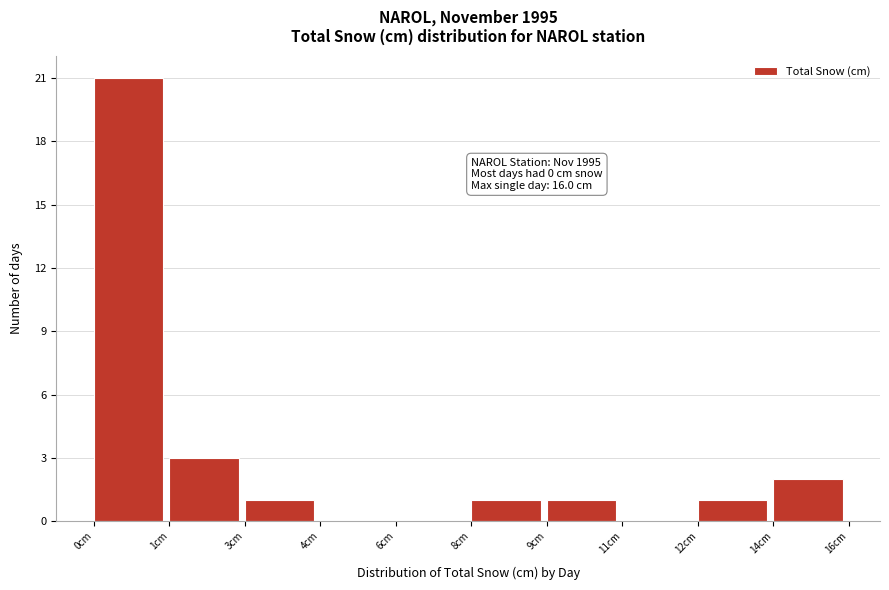

Reading right to left, extract all data points from this chart.

14cm=2	12cm=1	11cm=0	9cm=1	8cm=1	6cm=0	4cm=0	3cm=1	1cm=3	0cm=21